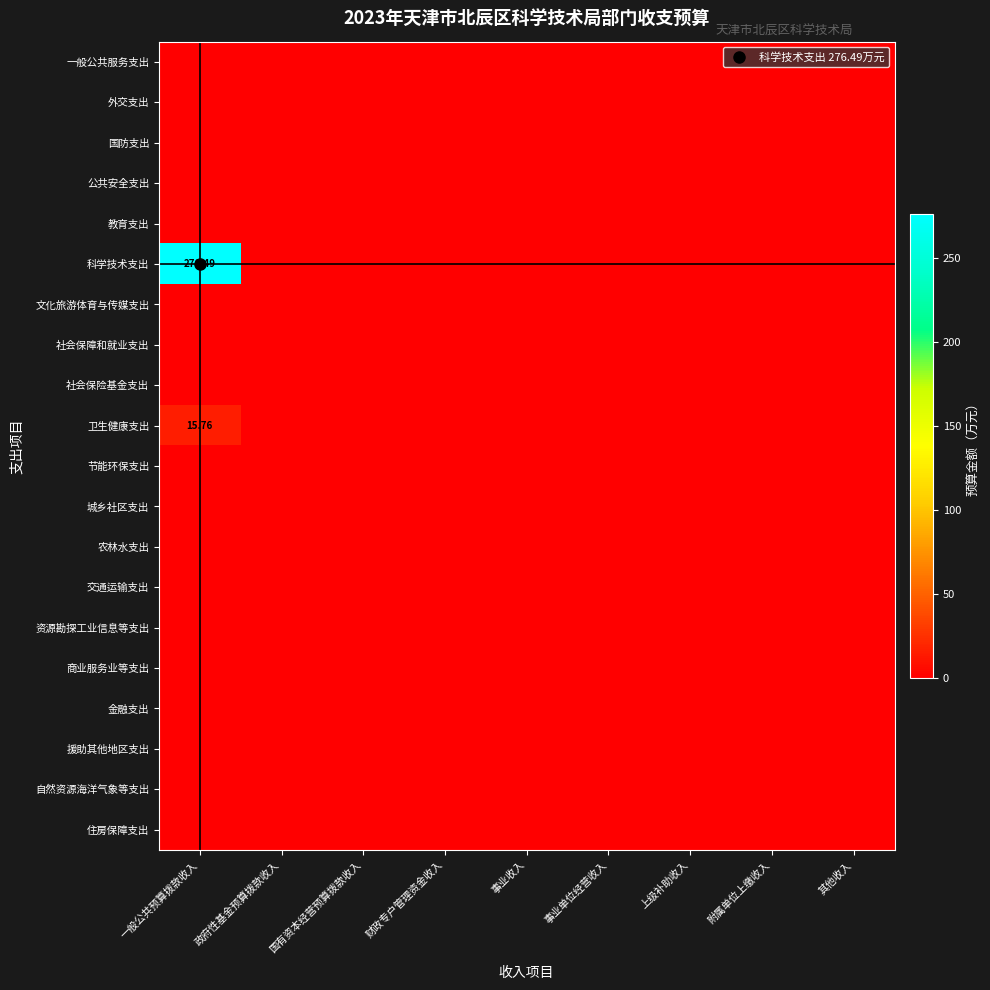

Which series has the widest spread of values?

科学技术支出